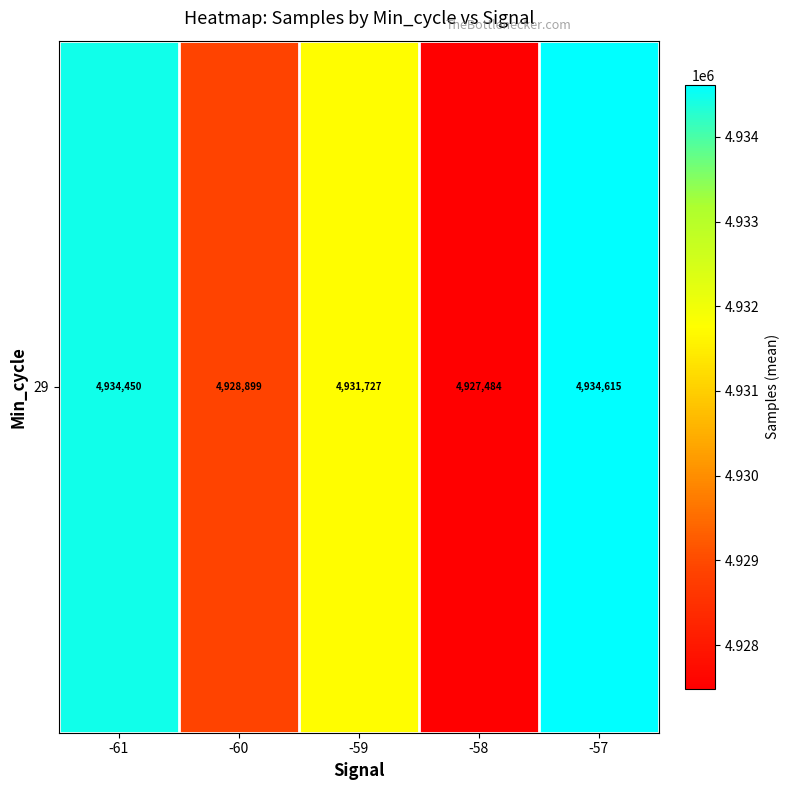

What is the maximum value shown in the chart?

4934615.5